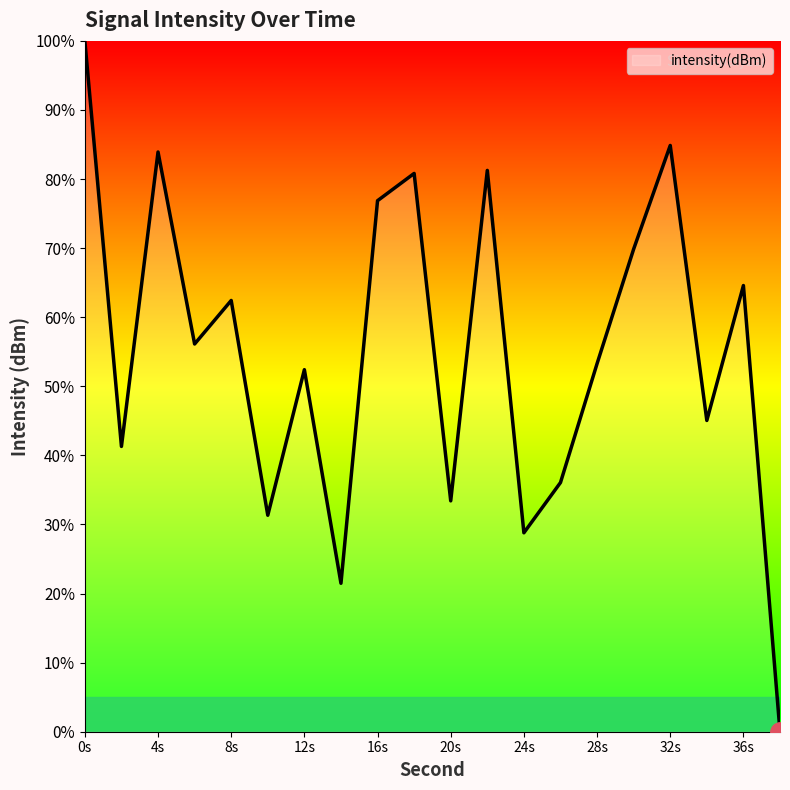

What is the greatest value displayed?

100.0